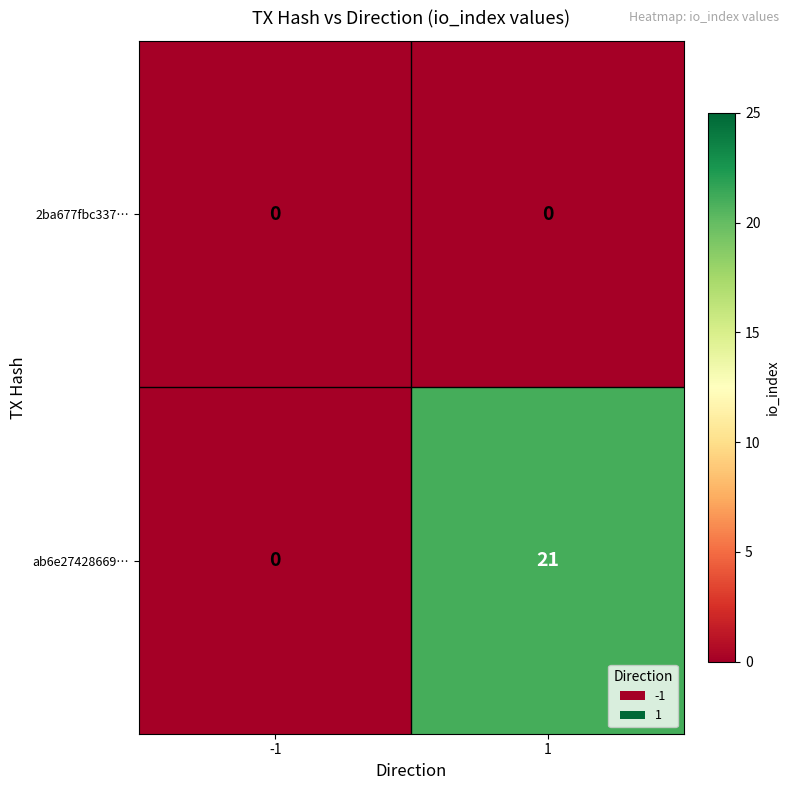

What is the approximate value of ab6e27428669… at 1, to the nearest 5?

20